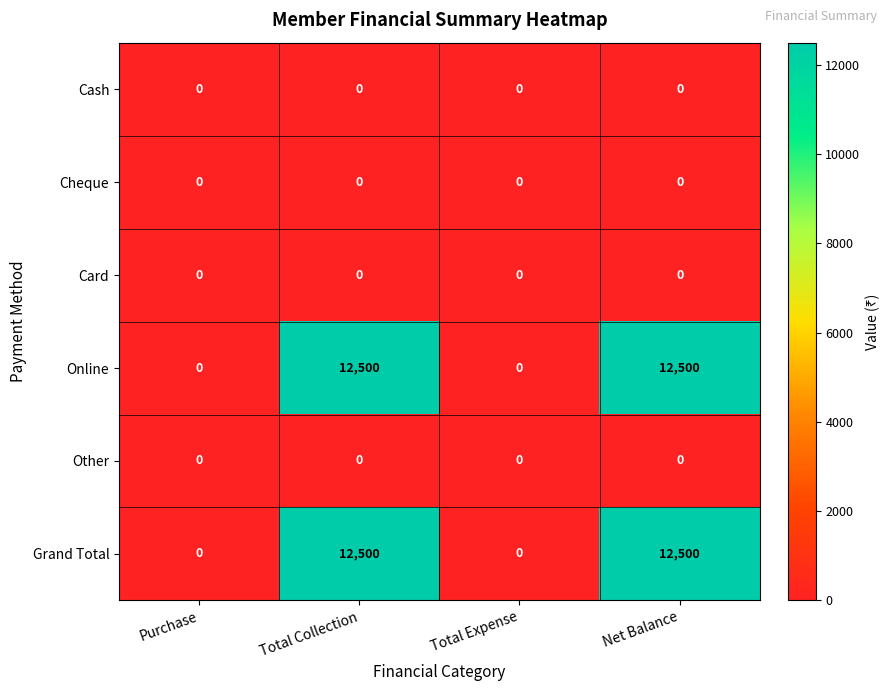

What is the total value across all series at Total Collection?

25000